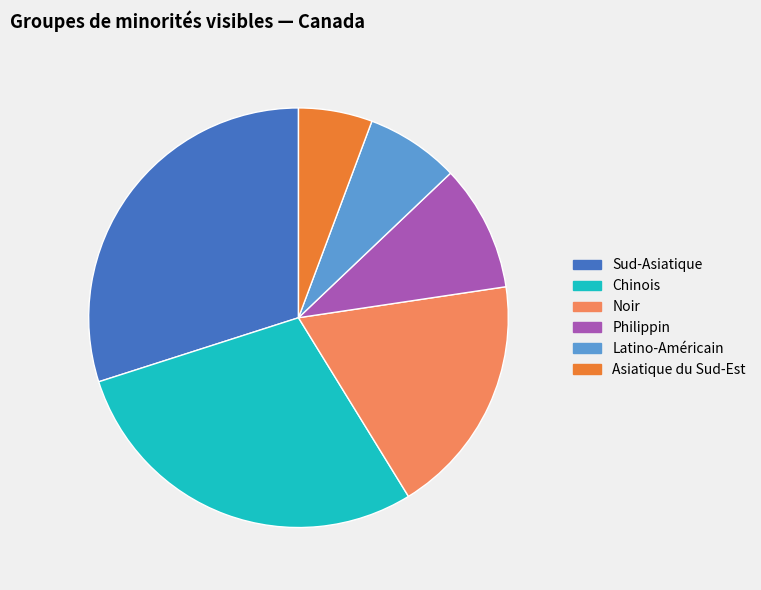

Which slice is the smallest?

Asiatique du Sud-Est